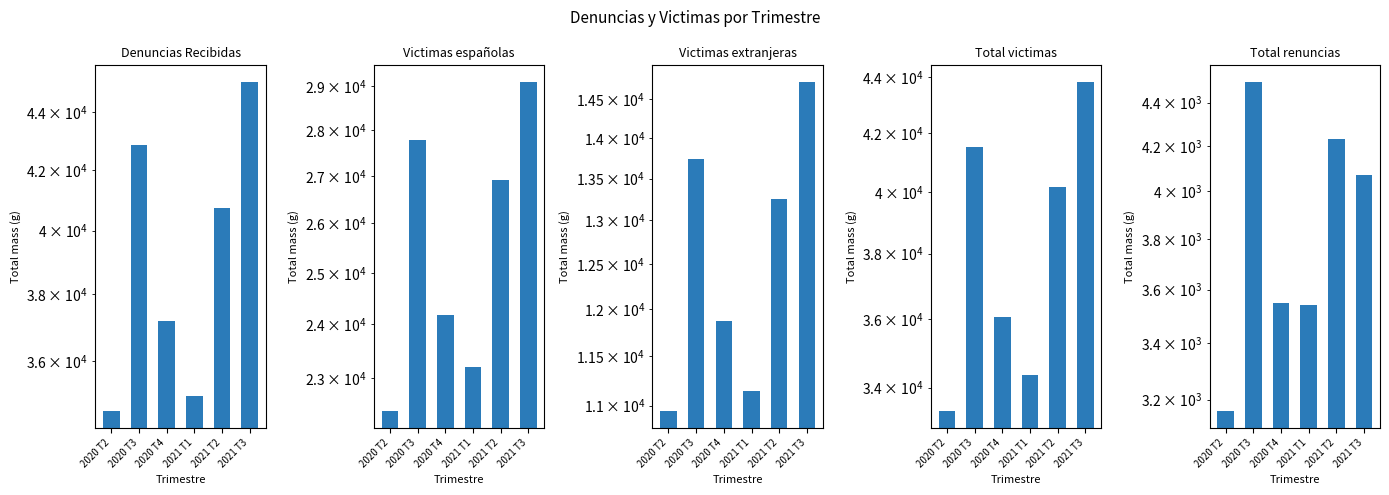

Rank the series at 2020 T3 from lowest to highest value.

Total renuncias, Victimas extranjeras, Victimas españolas, Total victimas, Denuncias Recibidas